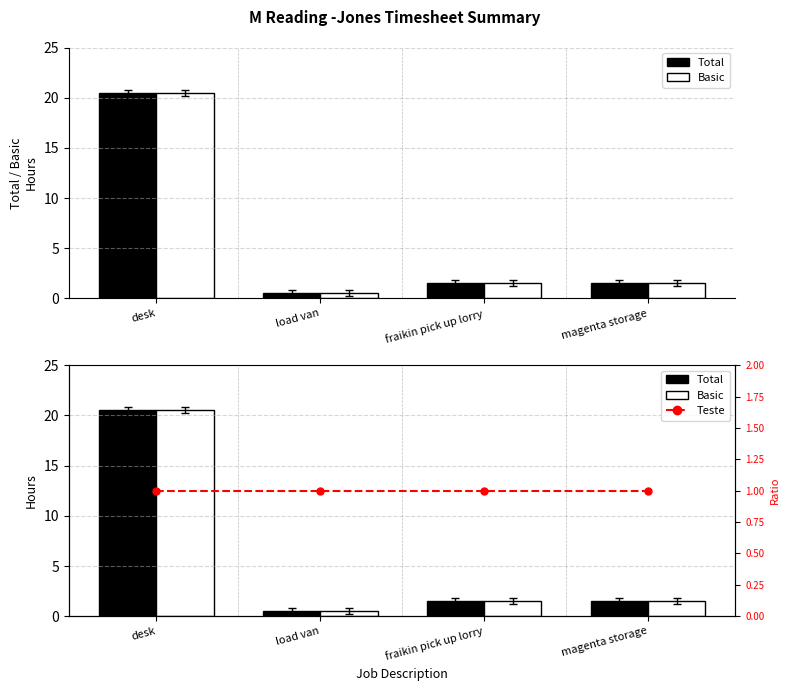

Reading right to left, list all the values displayed in this chart.

Total: magenta storage=1.5	fraikin pick up lorry=1.5	load van=0.5	desk=20.5
Basic: magenta storage=1.5	fraikin pick up lorry=1.5	load van=0.5	desk=20.5
Teste: magenta storage=1.0	fraikin pick up lorry=1.0	load van=1.0	desk=1.0